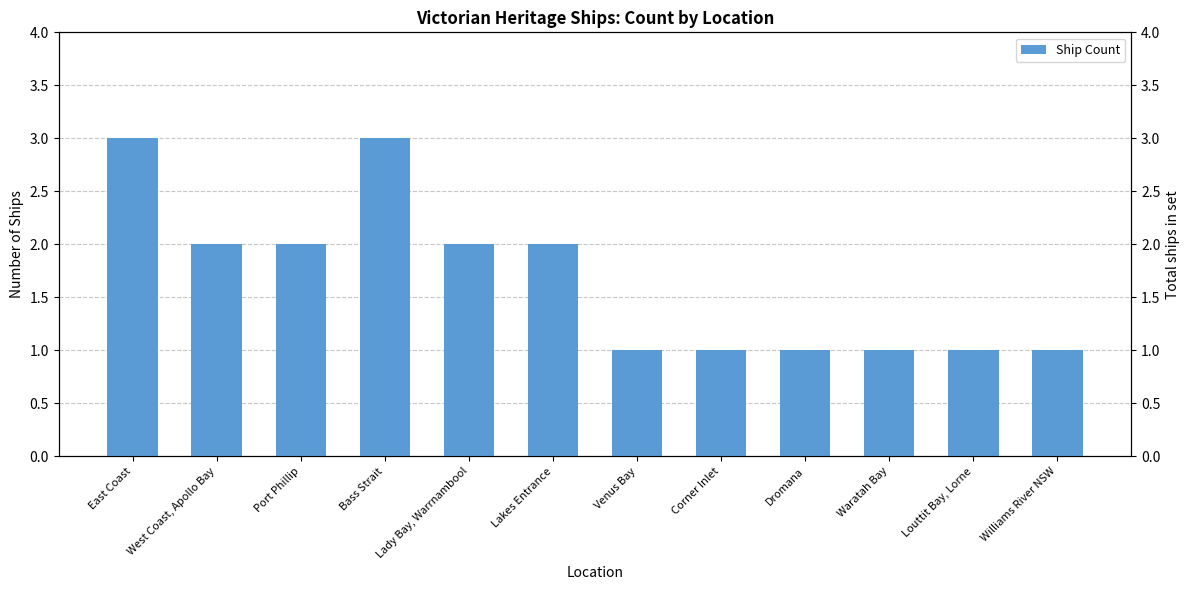

What is the label of the 1st bar from the left?

East Coast